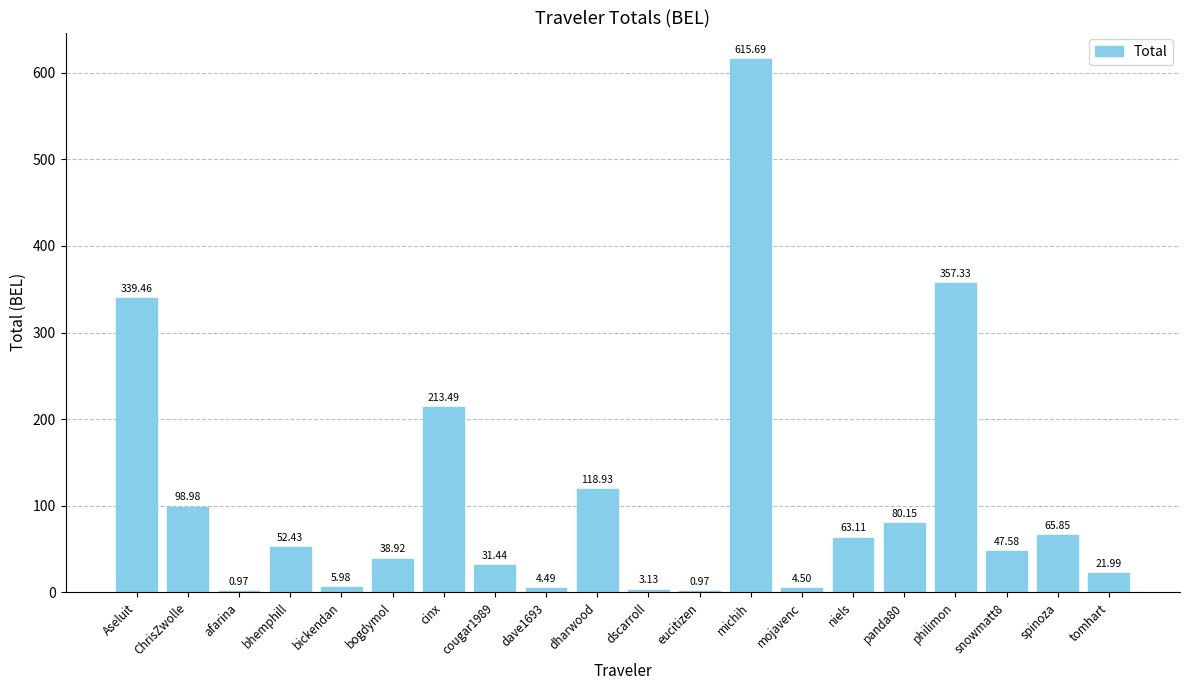

At which category does the chart reach its peak across all series?

michih